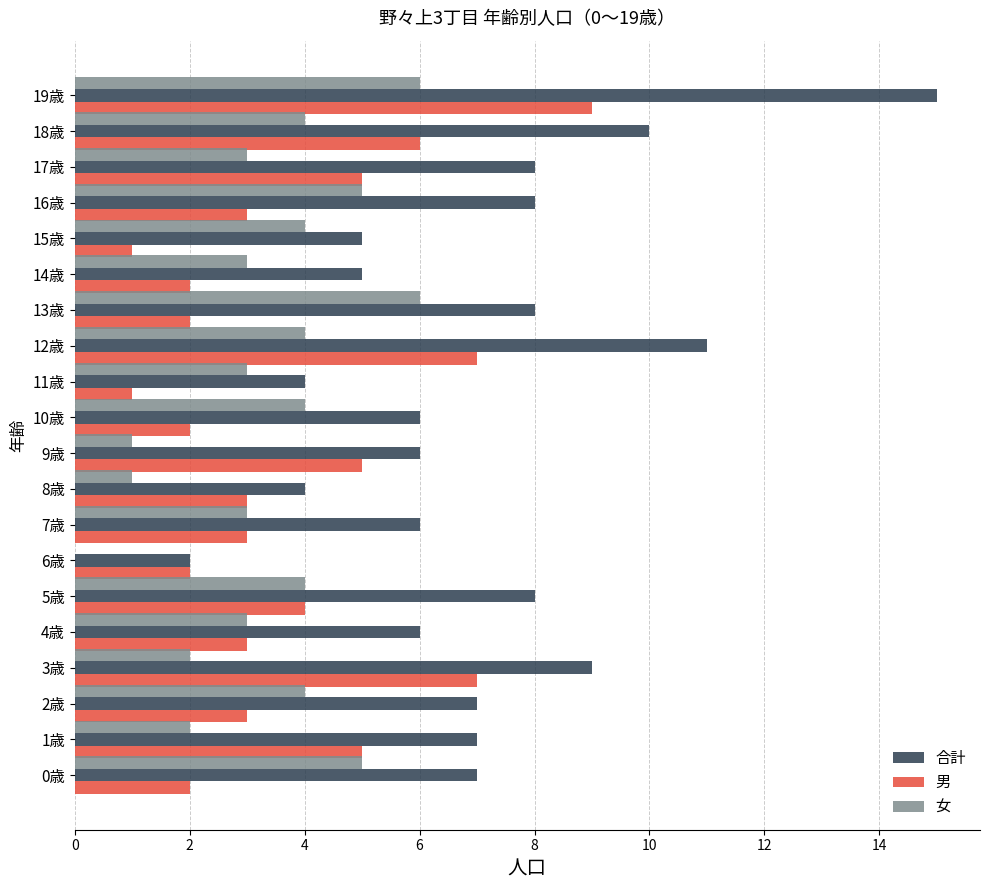

What is the sum of all 男 values?

75